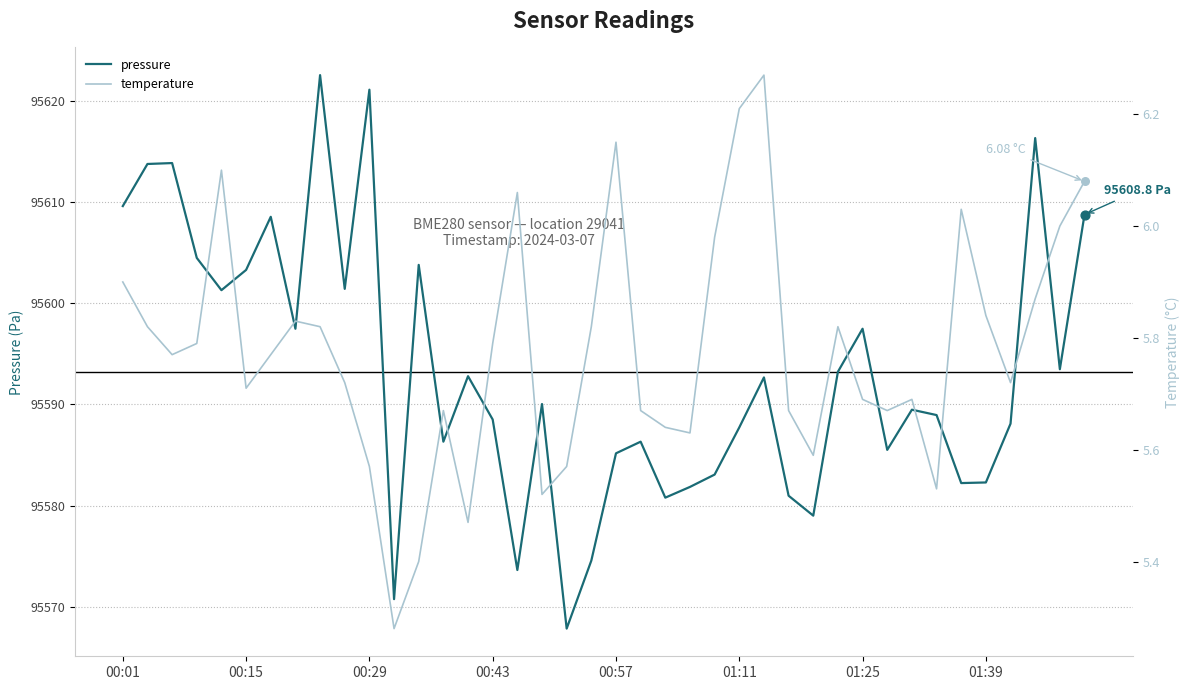

What is the total value across all series at 36?

95593.8